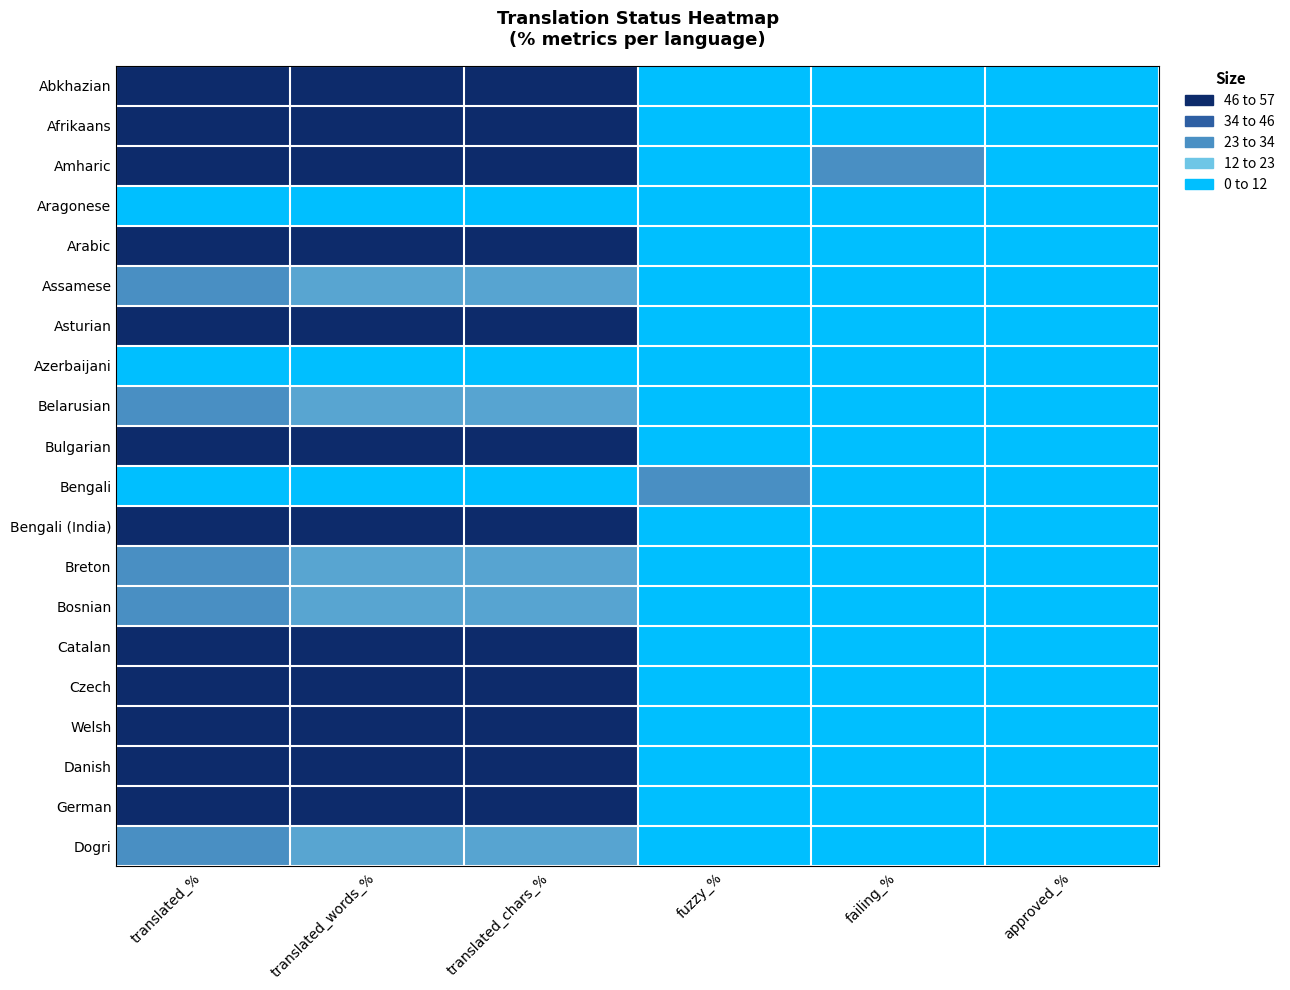

At which category is the sum across all series the highest?

translated_%